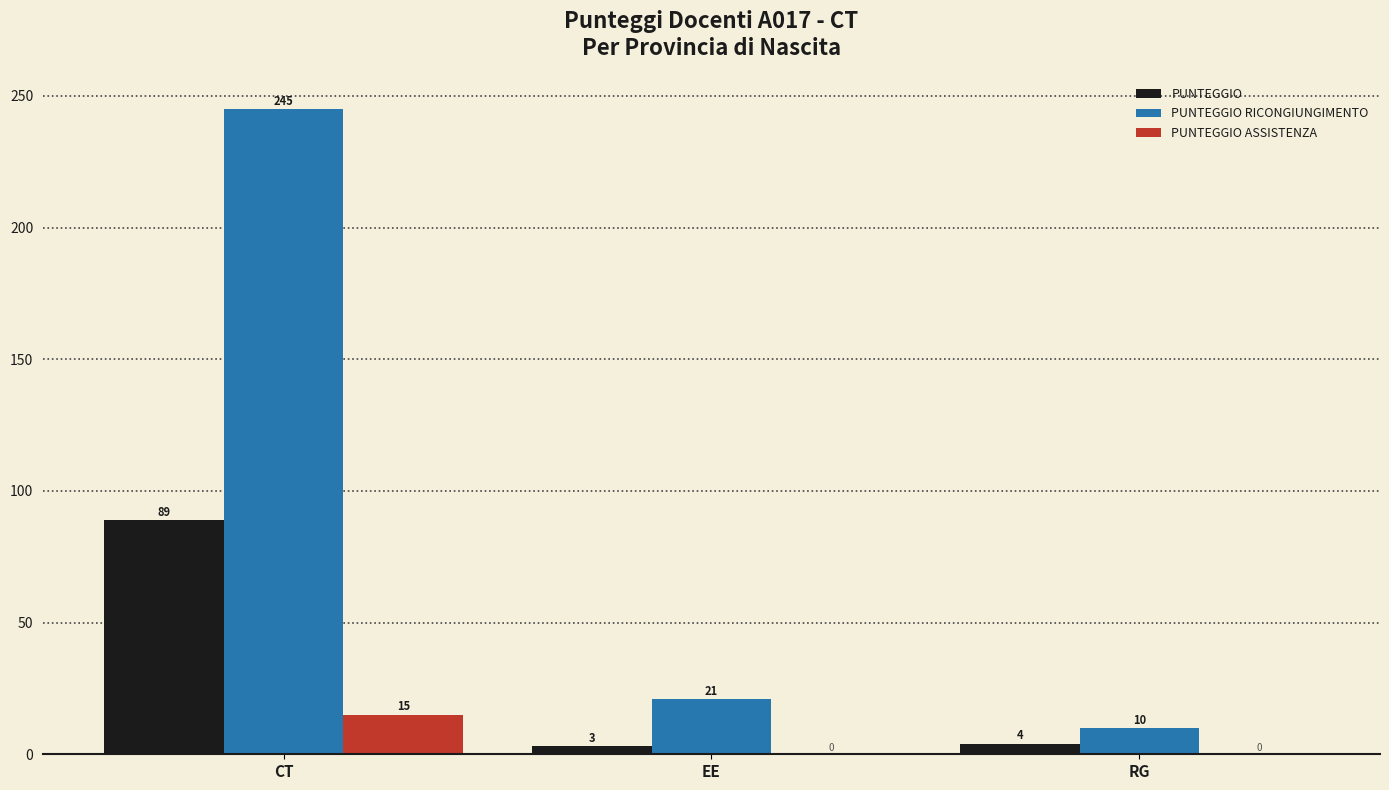

Are the bars horizontal?

No